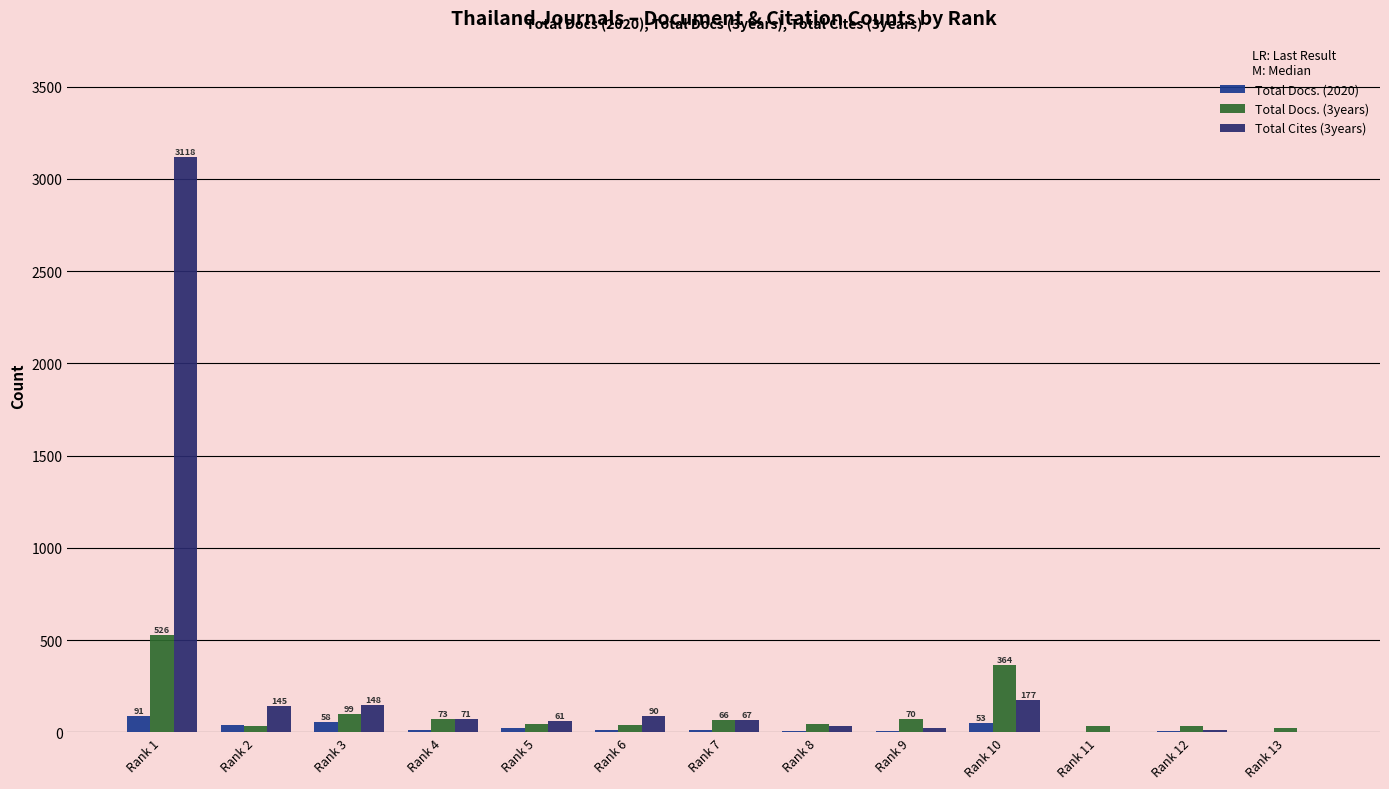

What is the greatest value displayed?

3118